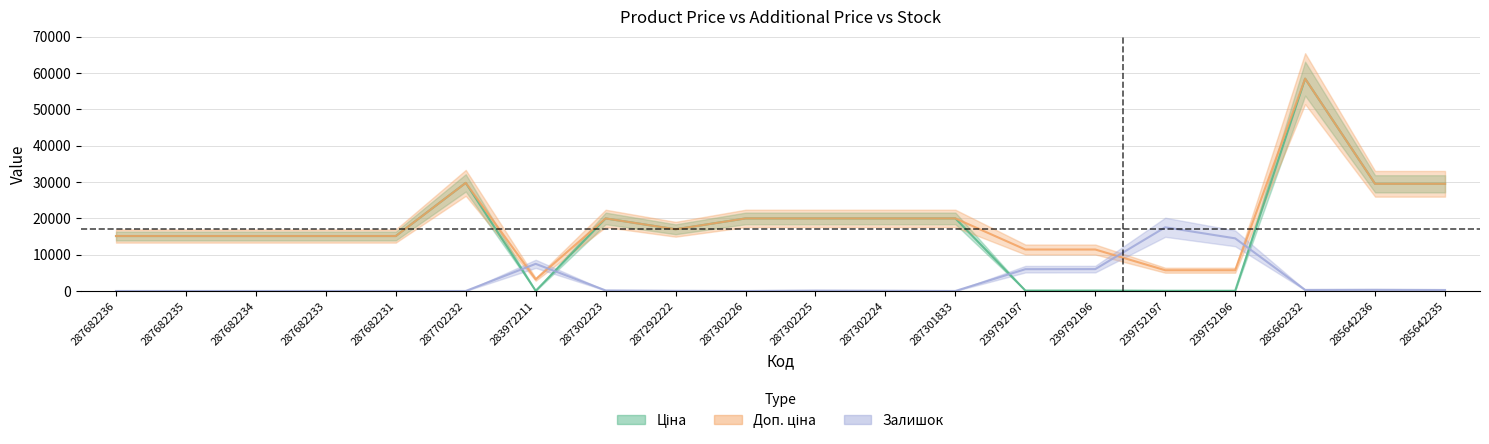

What are all the series names shown in the legend?

Ціна, Доп. ціна, Залишок